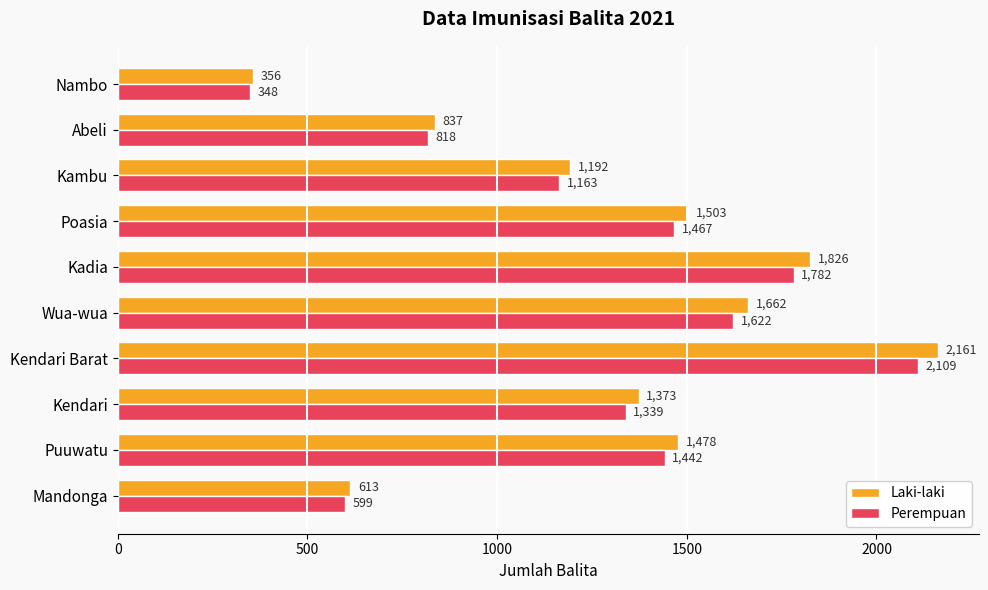

What is the spread (max minus min) of values at Kendari?

34